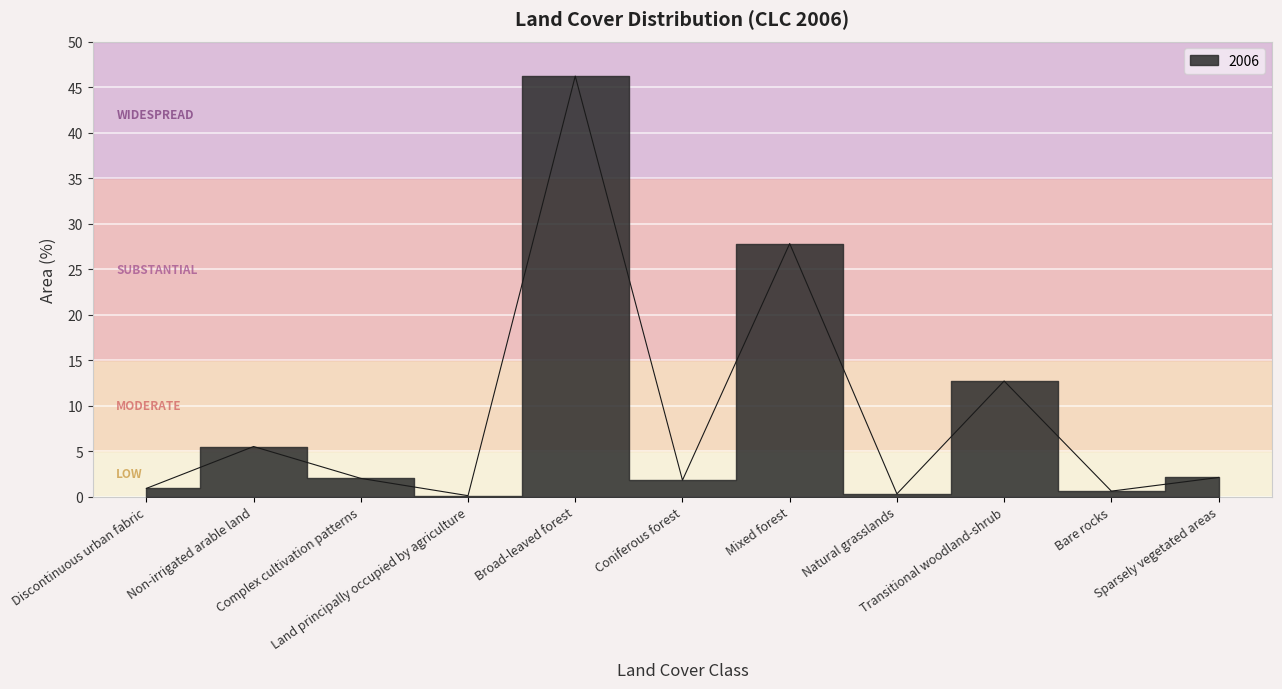

How many lines are shown in the chart?

1